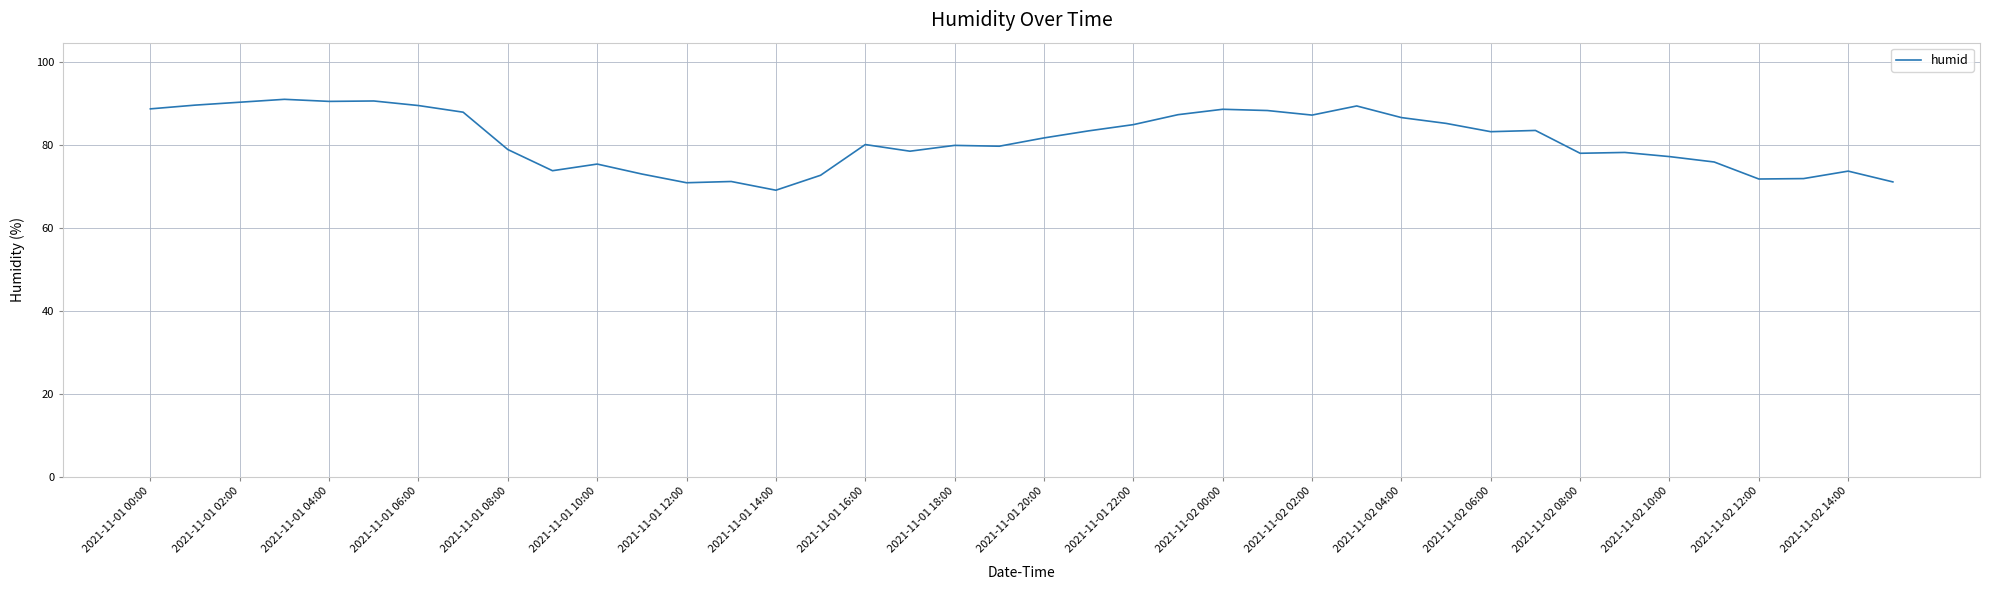

What is the minimum value shown in the chart?

69.1